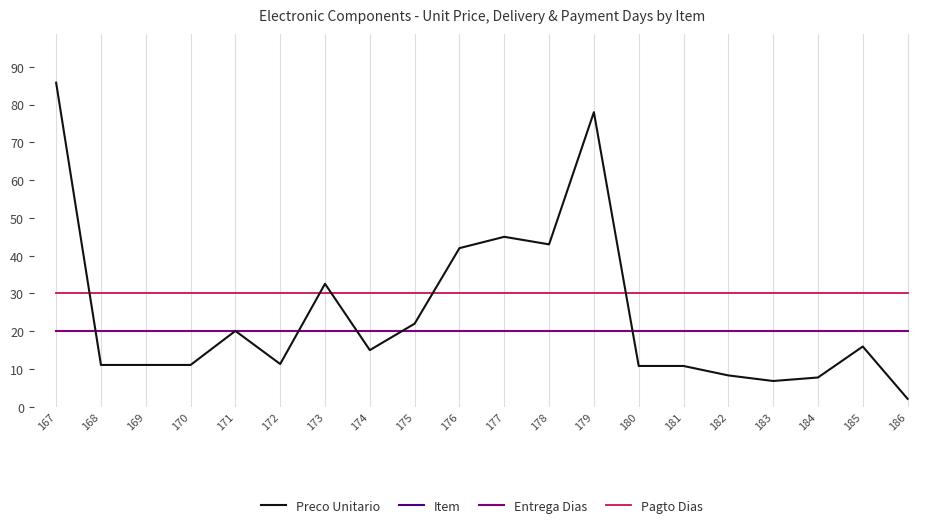

How many lines are shown in the chart?

4